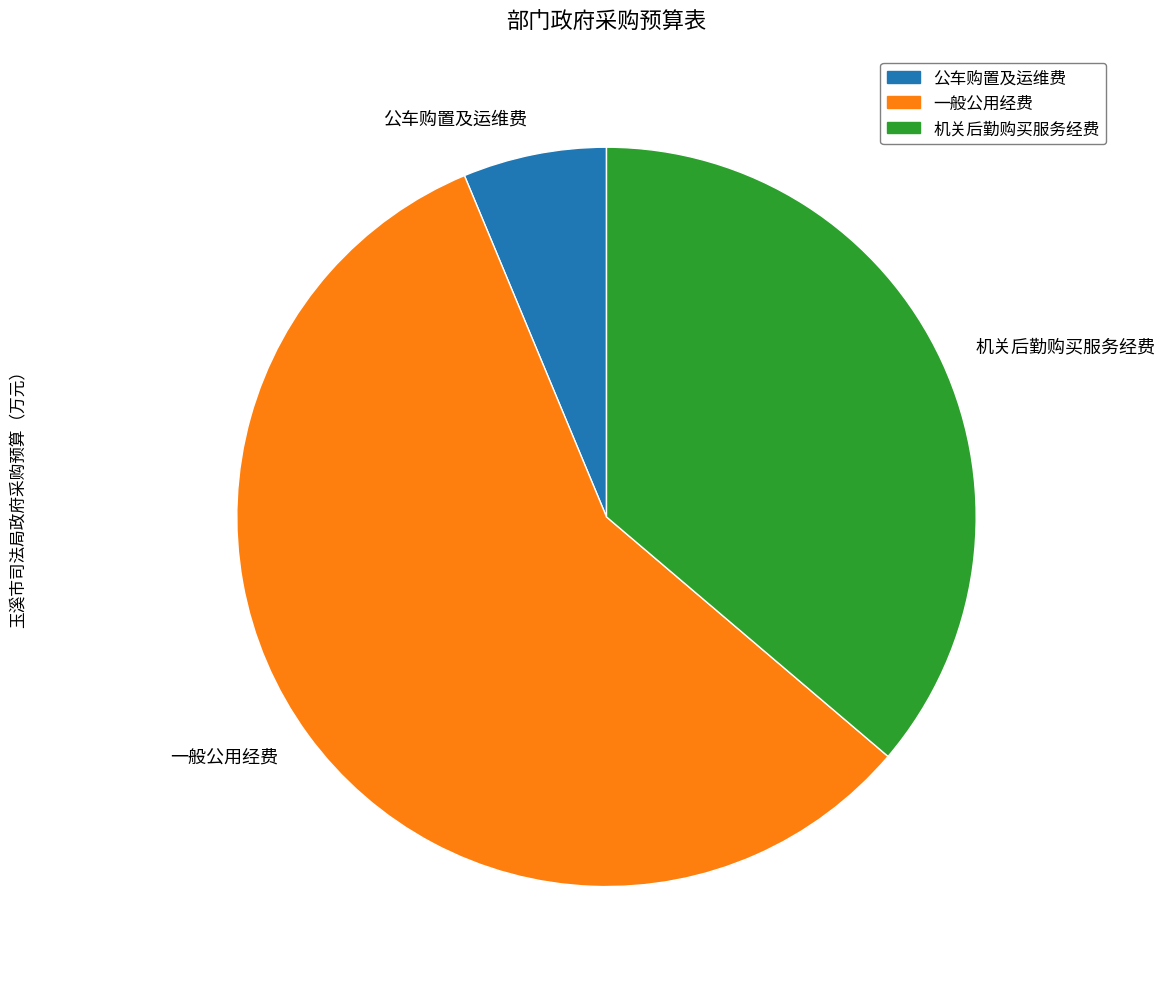

Between 公车购置及运维费 and 机关后勤购买服务经费, which is larger?

机关后勤购买服务经费